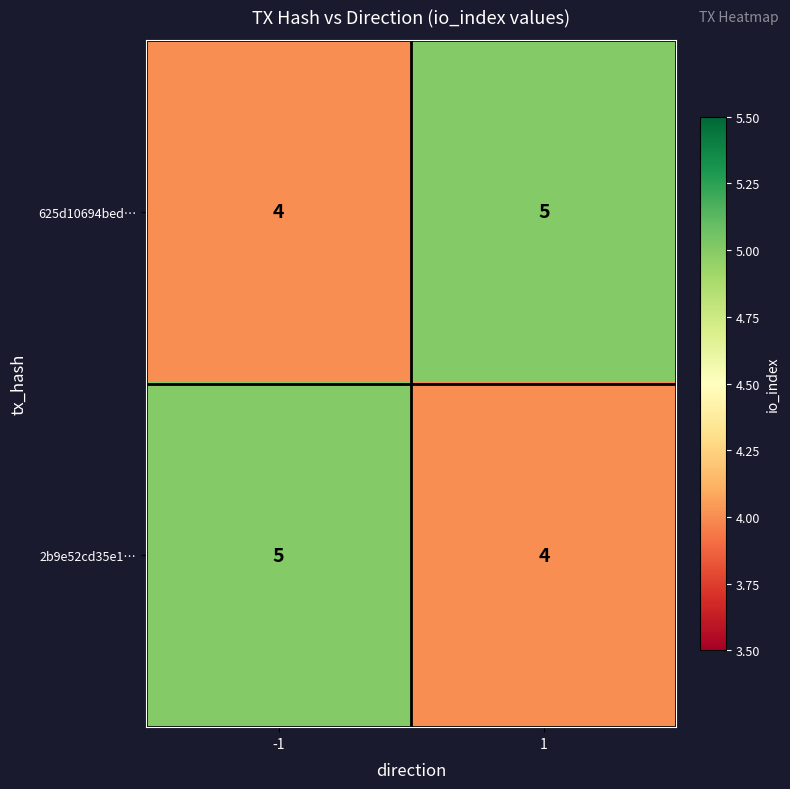

What value does the 2b9e52cd35e1… series have at 1?

4